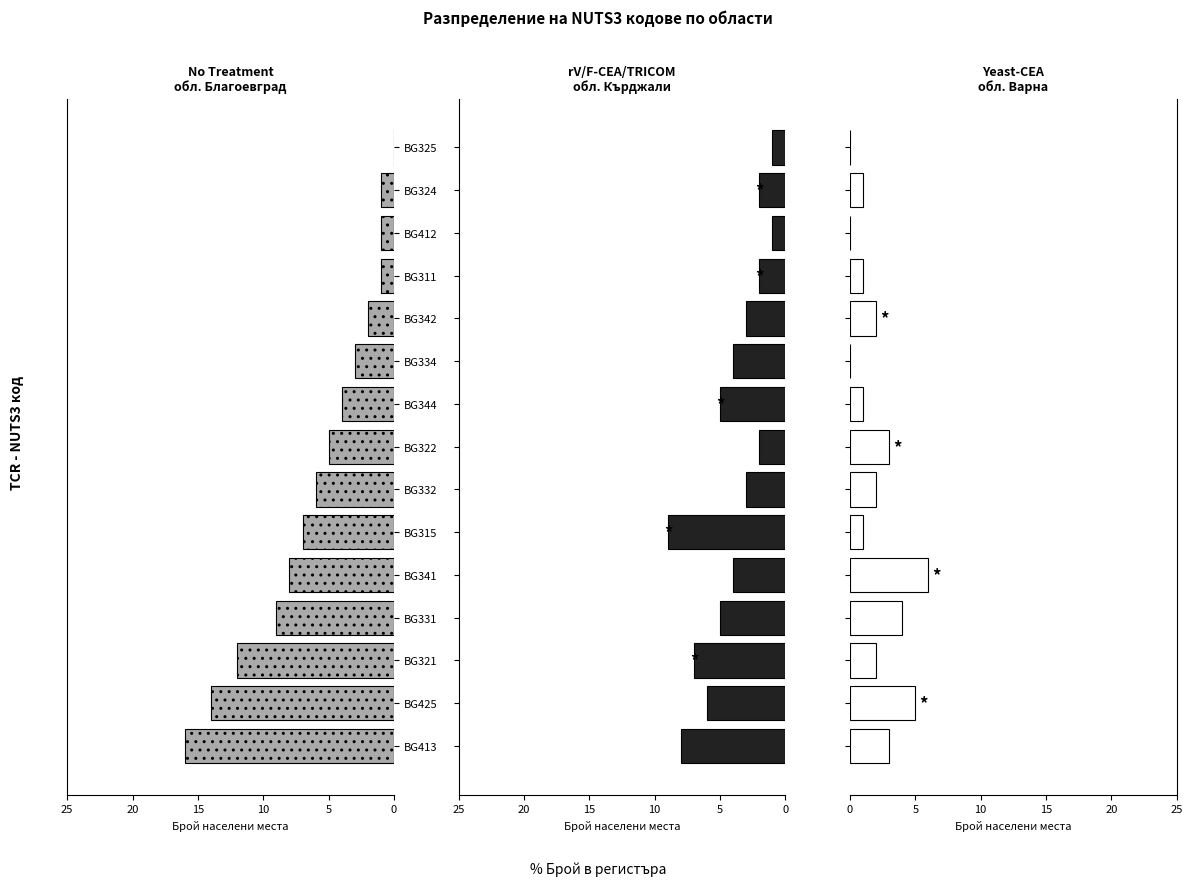

Is the value of обл. Благоевград at BG334 greater than the value of обл. Варна at BG425?

No